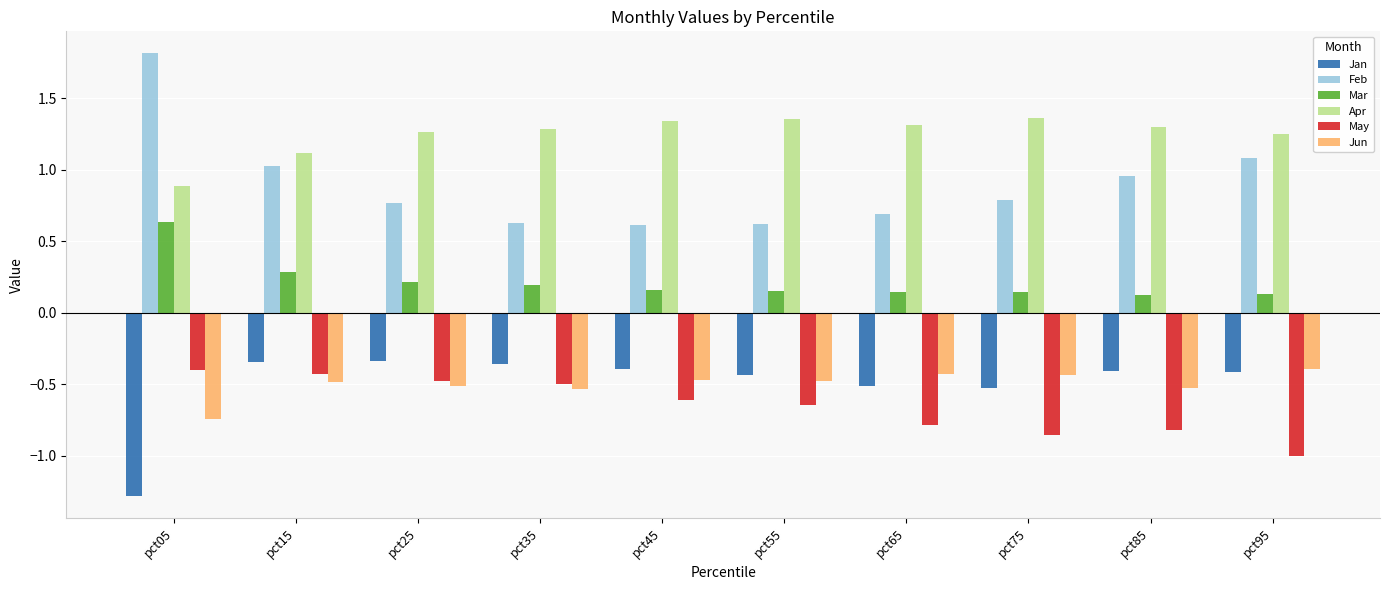

How many data points does each series have?

10